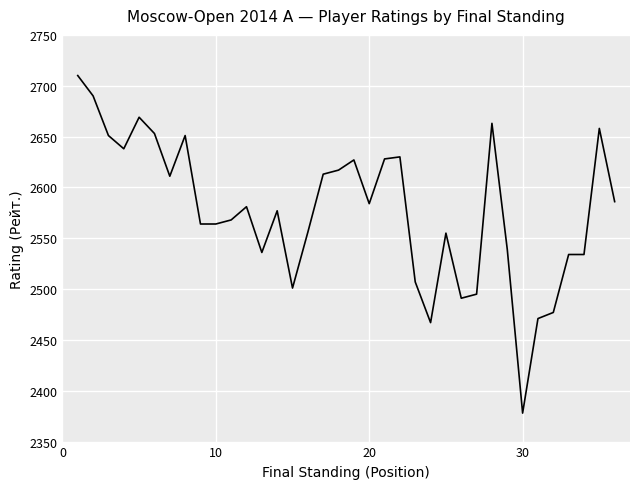

What is the difference between the second highest and minimum values?

312